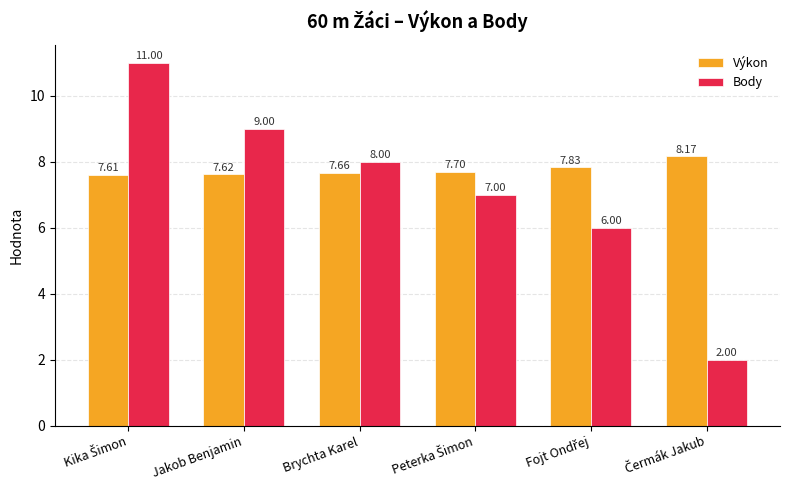

Rank the series by their average value, from highest to lowest.

Výkon, Body